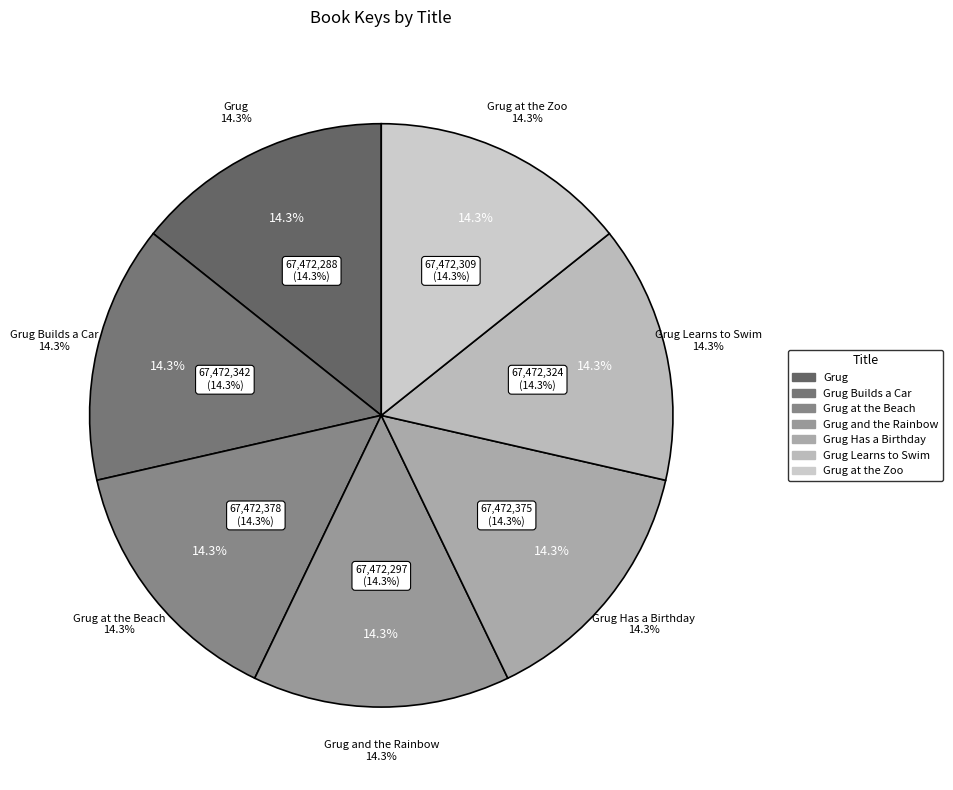

Is Grug Has a Birthday the majority of the pie?

No